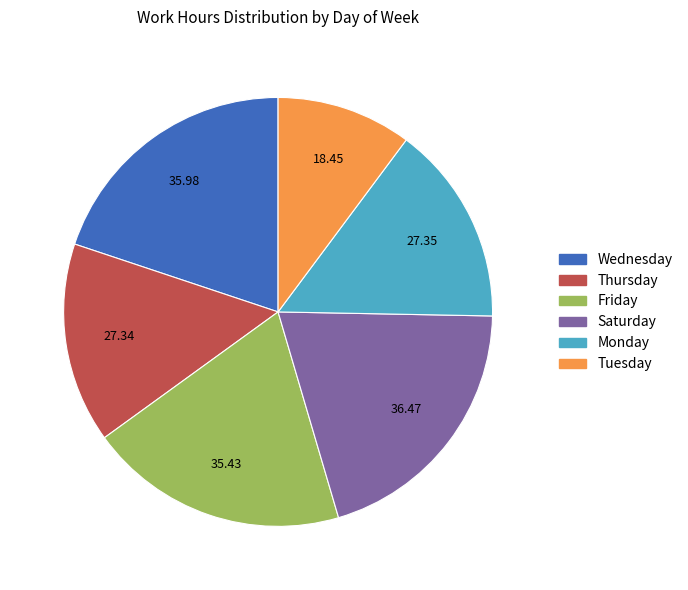

Count the number of slices in the pie.

6